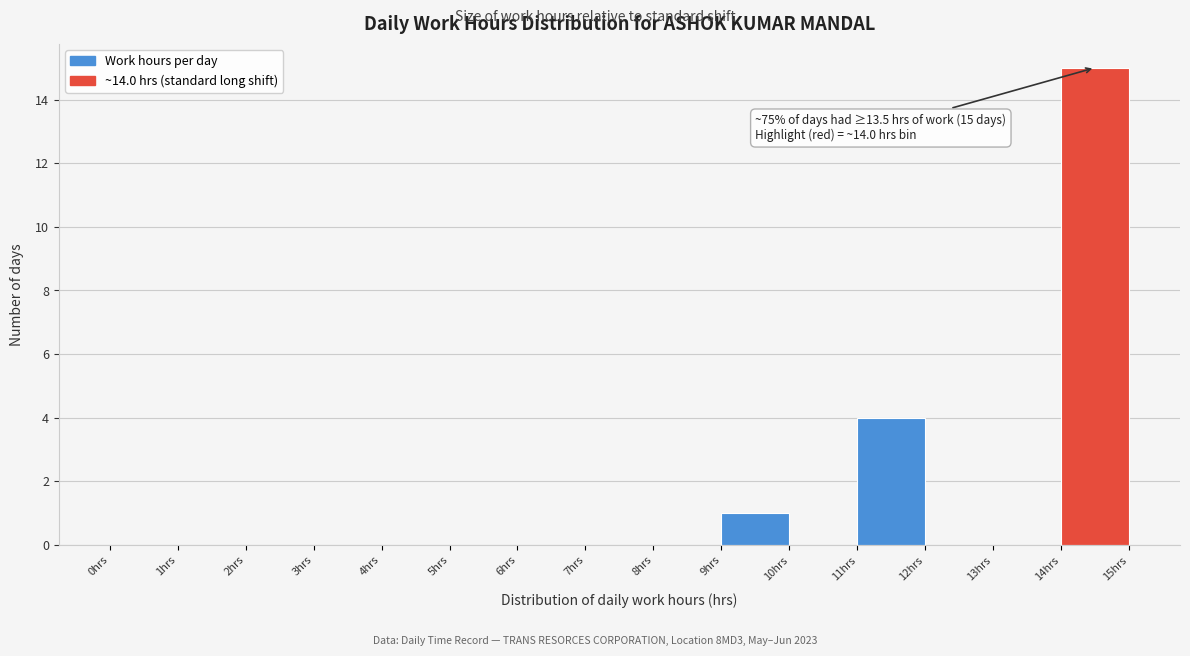

Over which range of the x-axis is the bar tallest?

14 to 15